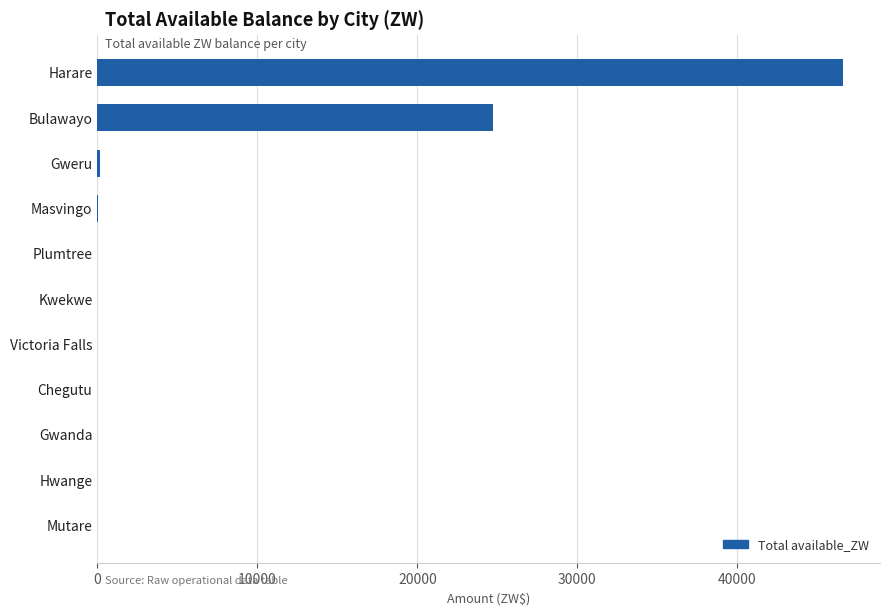

The value at Harare is 20916.7. True or false?

False